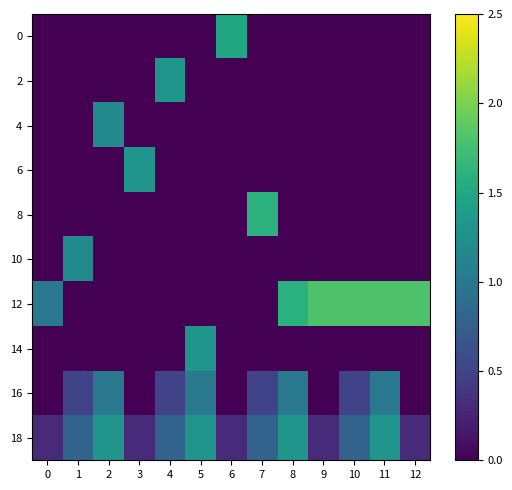

Reading left to right, what are all the values shown in this chart?

0: 0=0.0	1=0.0	2=0.0	3=0.0	4=0.0	5=0.0	6=1.5	7=0.0	8=0.0	9=0.0	10=0.0	11=0.0	12=0.0
2: 0=0.0	1=0.0	2=0.0	3=0.0	4=1.3	5=0.0	6=0.0	7=0.0	8=0.0	9=0.0	10=0.0	11=0.0	12=0.0
4: 0=0.0	1=0.0	2=1.2	3=0.0	4=0.0	5=0.0	6=0.0	7=0.0	8=0.0	9=0.0	10=0.0	11=0.0	12=0.0
6: 0=0.0	1=0.0	2=0.0	3=1.3	4=0.0	5=0.0	6=0.0	7=0.0	8=0.0	9=0.0	10=0.0	11=0.0	12=0.0
8: 0=0.0	1=0.0	2=0.0	3=0.0	4=0.0	5=0.0	6=0.0	7=1.6	8=0.0	9=0.0	10=0.0	11=0.0	12=0.0
10: 0=0.0	1=1.2	2=0.0	3=0.0	4=0.0	5=0.0	6=0.0	7=0.0	8=0.0	9=0.0	10=0.0	11=0.0	12=0.0
12: 0=1.0	1=0.0	2=0.0	3=0.0	4=0.0	5=0.0	6=0.0	7=0.0	8=1.6	9=1.8	10=1.8	11=1.8	12=1.8
14: 0=0.0	1=0.0	2=0.0	3=0.0	4=0.0	5=1.3	6=0.0	7=0.0	8=0.0	9=0.0	10=0.0	11=0.0	12=0.0
16: 0=0.0	1=0.5	2=1.0	3=0.0	4=0.5	5=1.0	6=0.0	7=0.5	8=1.0	9=0.0	10=0.5	11=1.0	12=0.0
18: 0=0.3	1=0.8	2=1.3	3=0.3	4=0.8	5=1.3	6=0.3	7=0.8	8=1.3	9=0.3	10=0.8	11=1.3	12=0.3